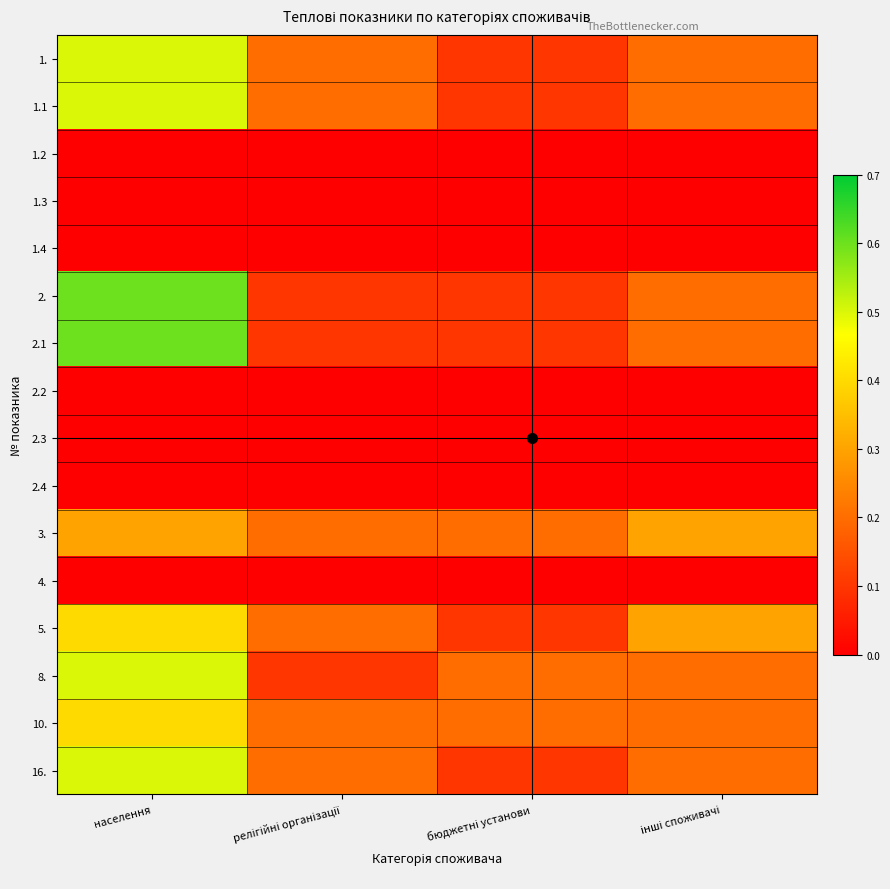

What is the total value across all series at населення?

4.3